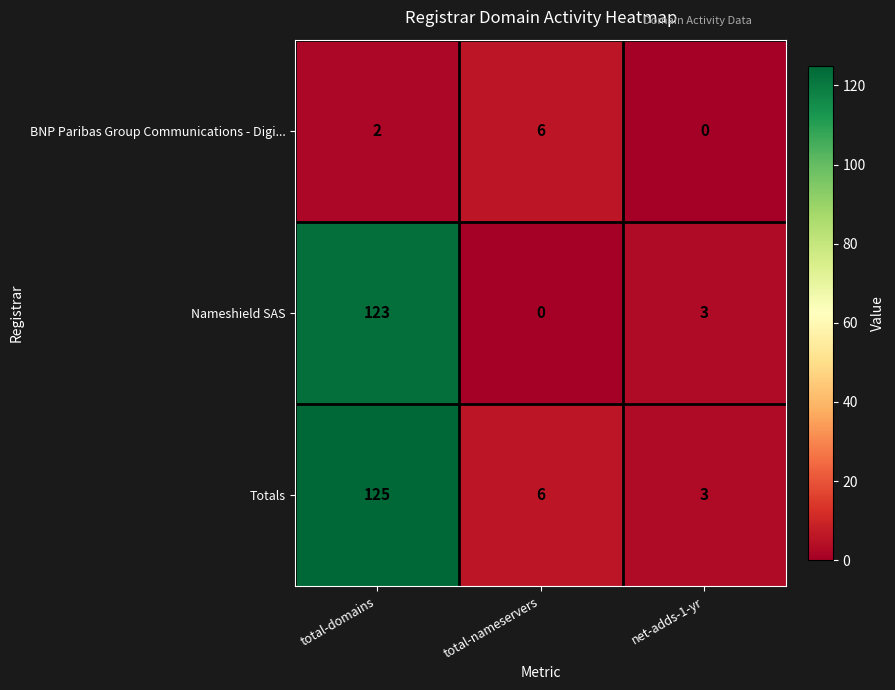

At how many categories does at least one series exceed 16?

1